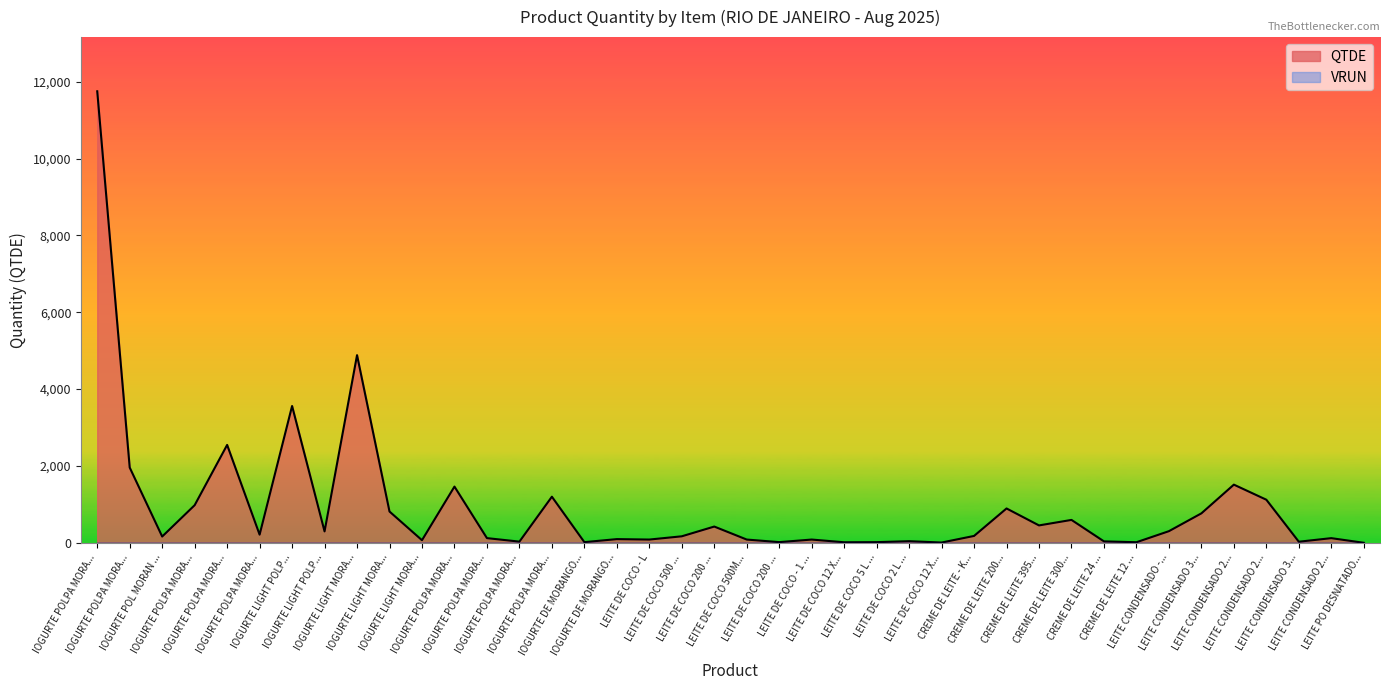

How many values exceed 178?

20